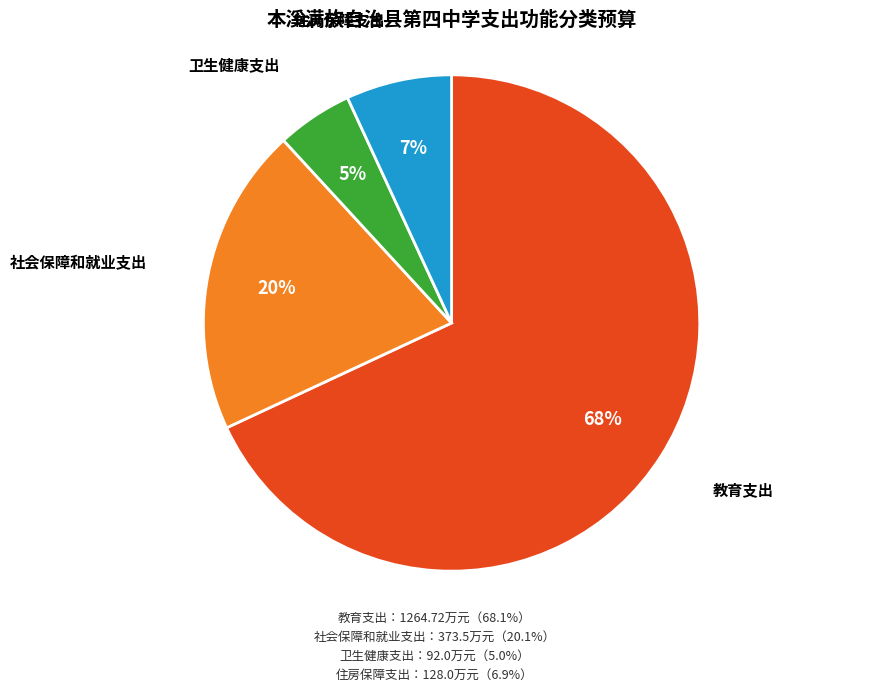

To the nearest percent, what is the difference between the largest and smallest slice percentages?

63%